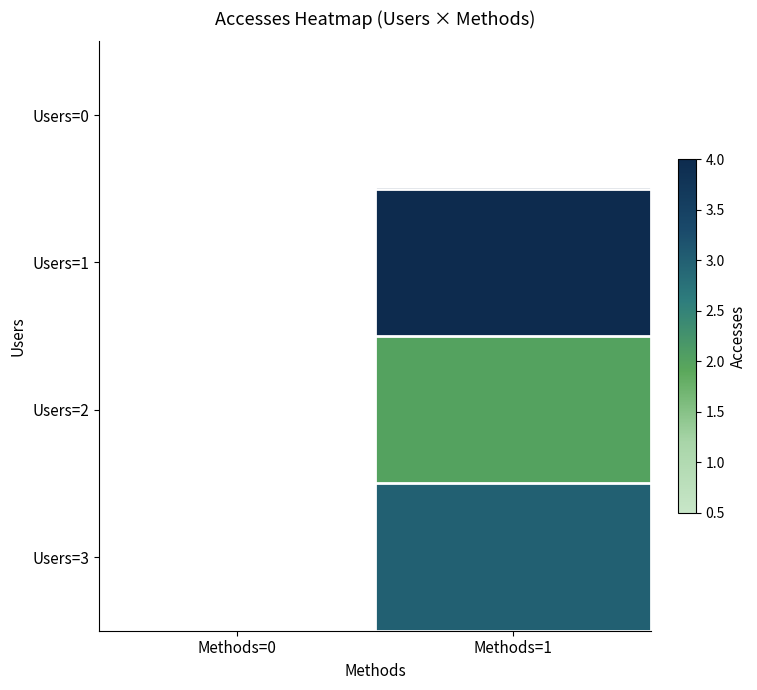

Which category has the lowest value in the Users=2 series?

Methods=0